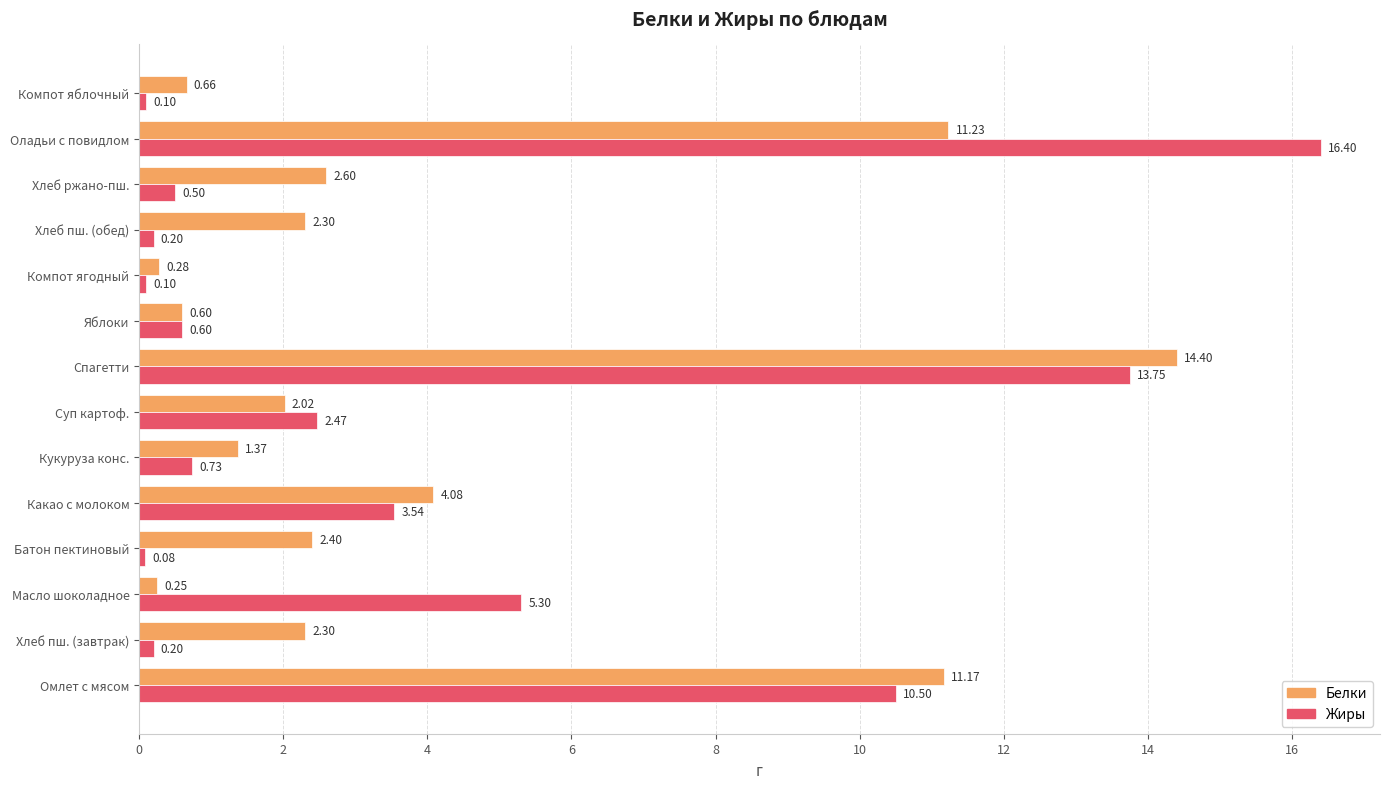

List the series in order of their overall mean, highest first.

Белки, Жиры